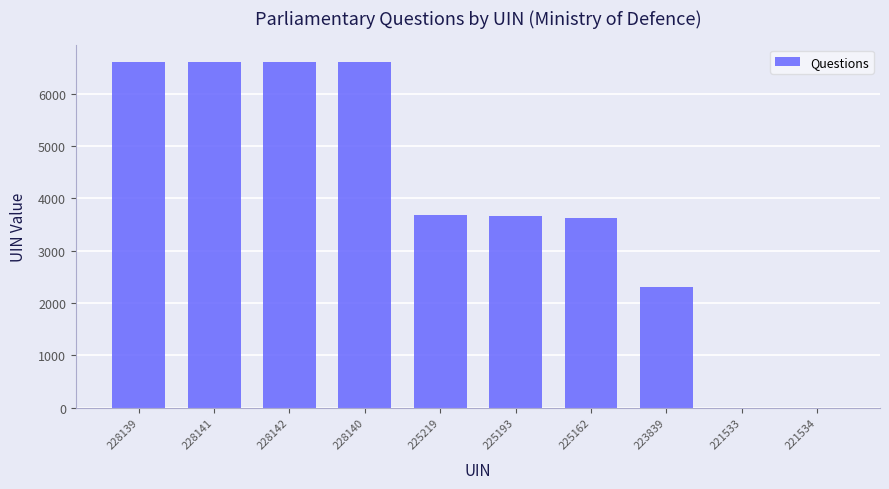

What is the change in value from 228139 to 225219?

-2920